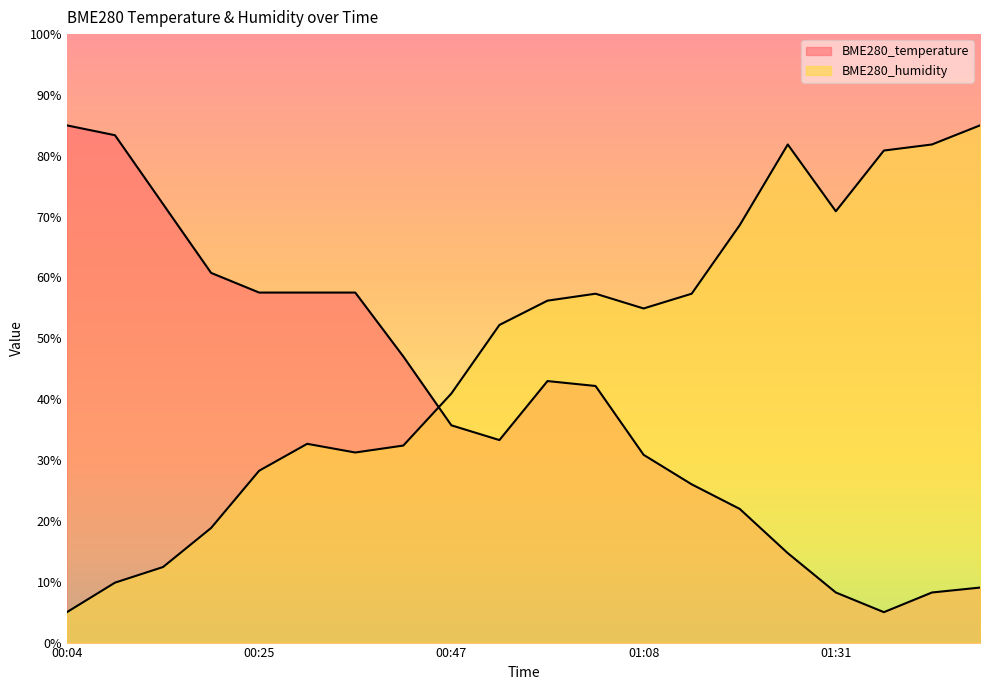

At which label is BME280_temperature closest to 45?

00:41